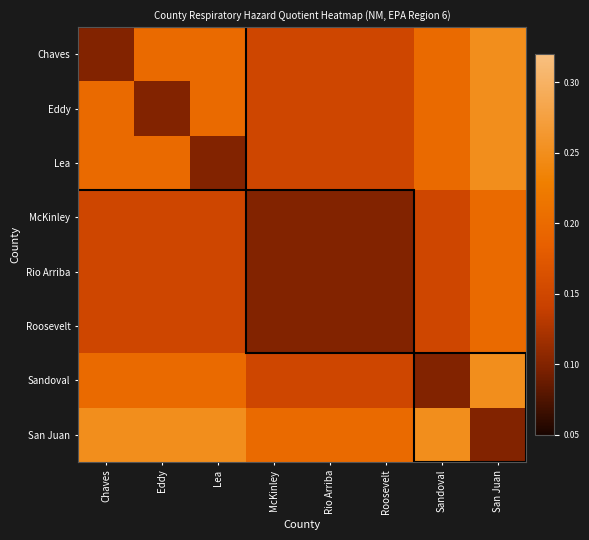

Which series changed the most between Chaves and Eddy?

Chaves